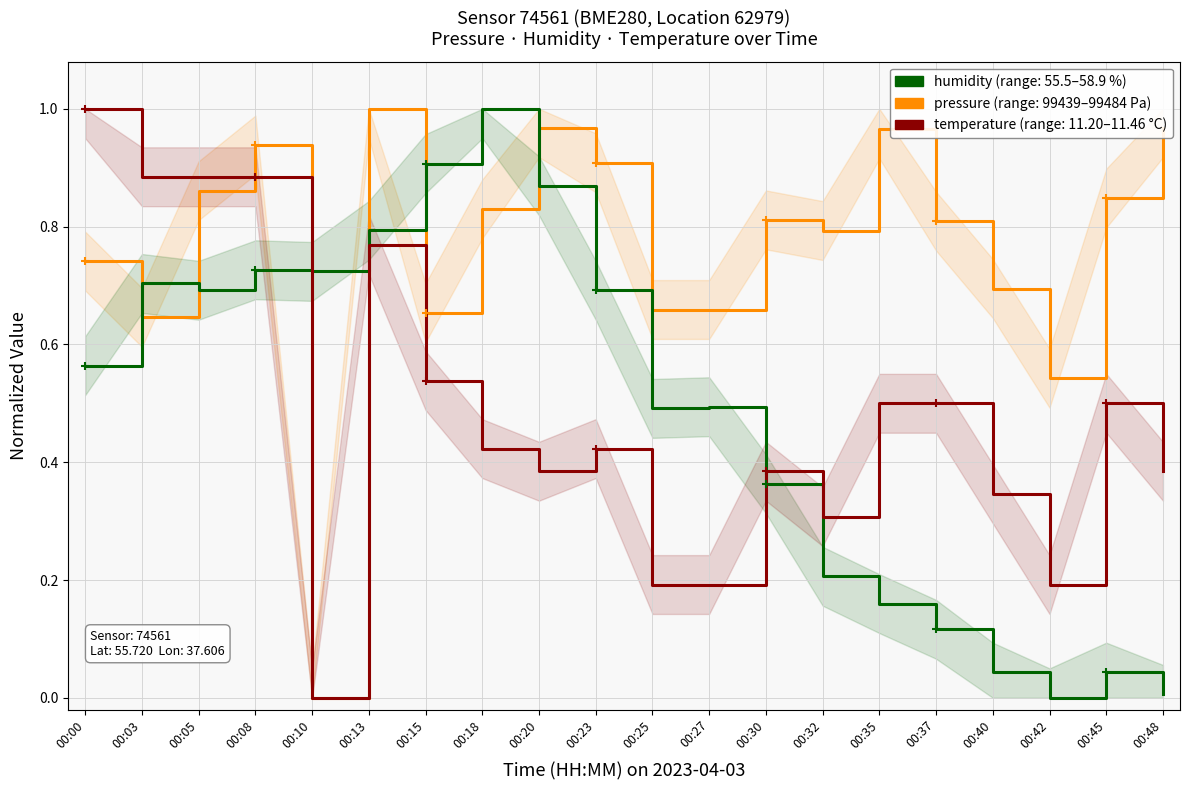

Count the number of categories in the chart.

20